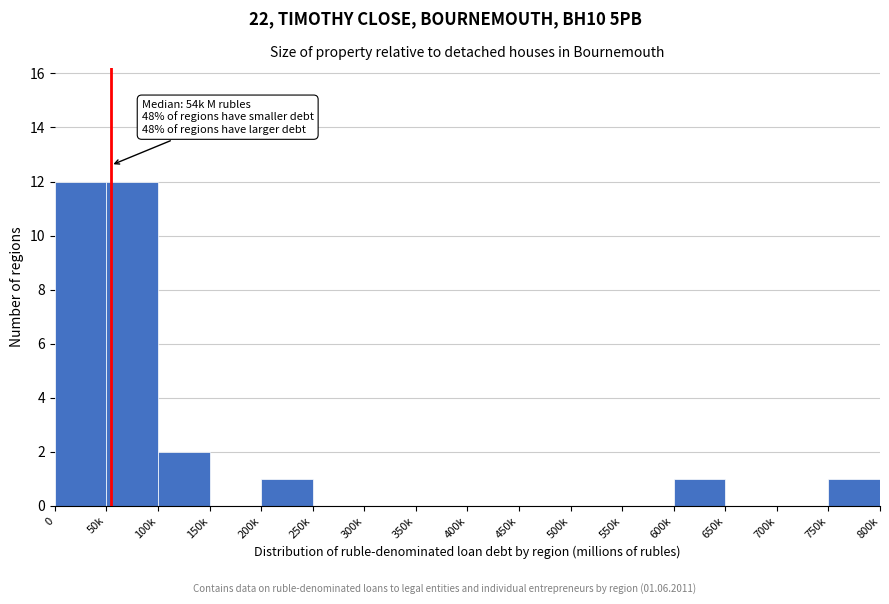

Reading right to left, transcribe all the data shown in this chart.

750k=1	700k=0	650k=0	600k=1	550k=0	500k=0	450k=0	400k=0	350k=0	300k=0	250k=0	200k=1	150k=0	100k=2	50k=12	0=12